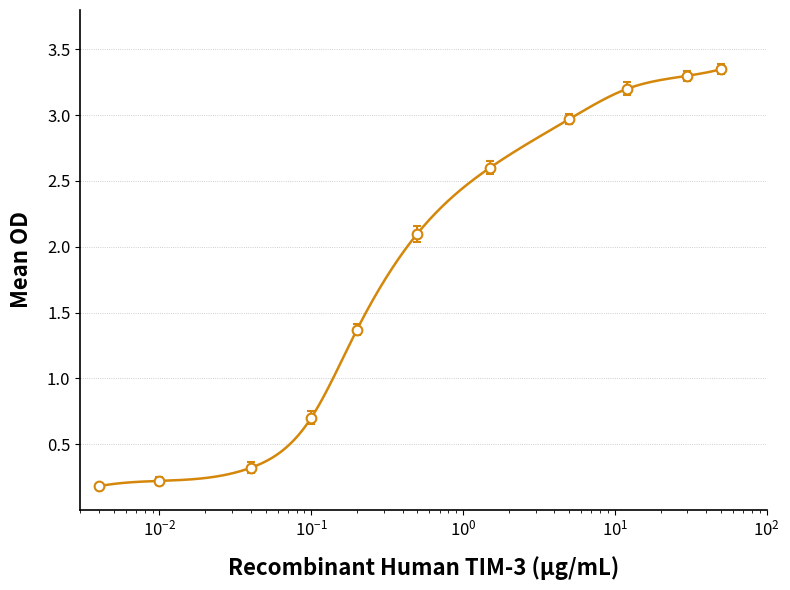

Count the number of values greater than 2.

6